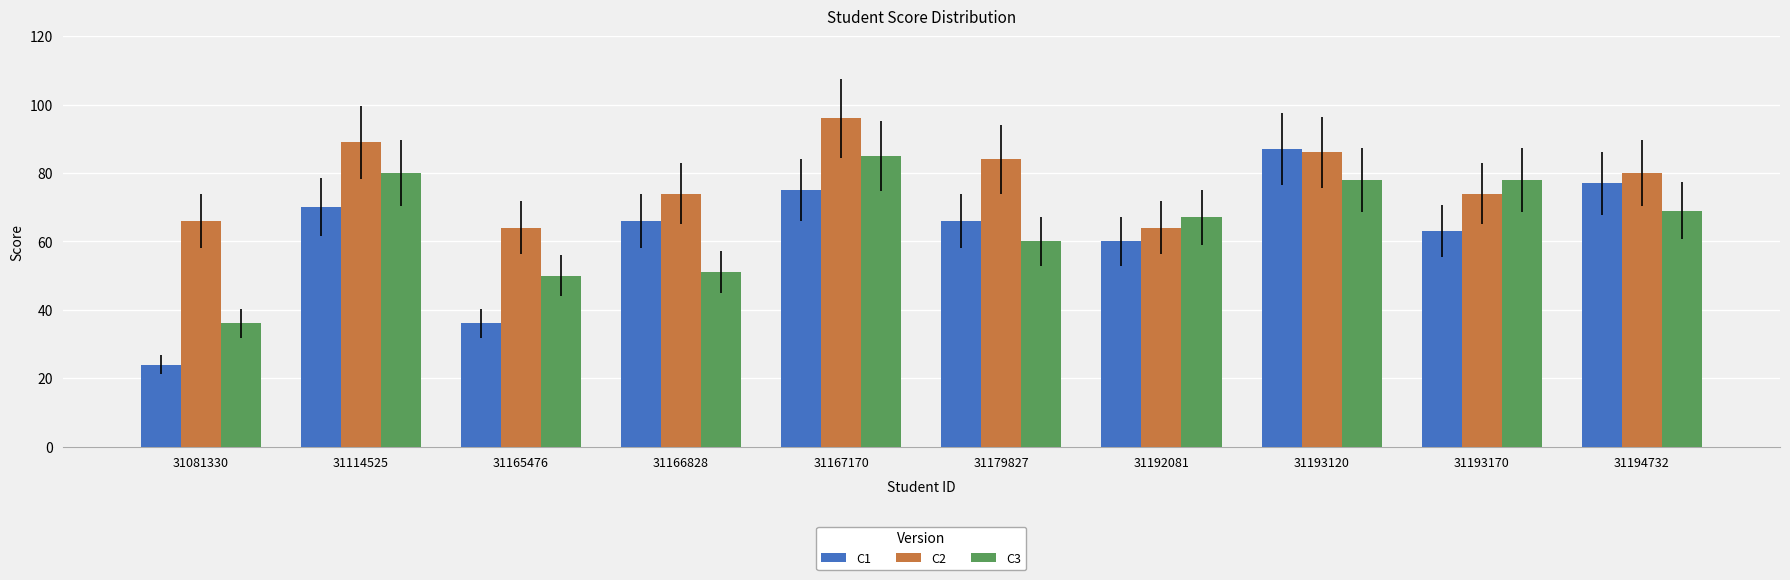

True or false: C1 has a value of 156 at 31193120.

False